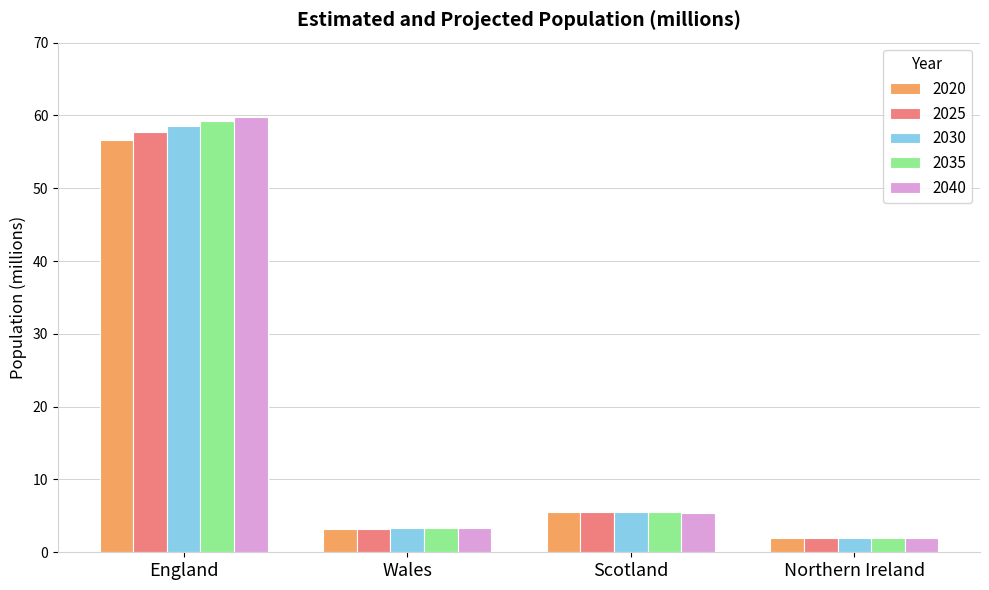

List the labels in order of 2020 value, largest first.

England, Scotland, Wales, Northern Ireland